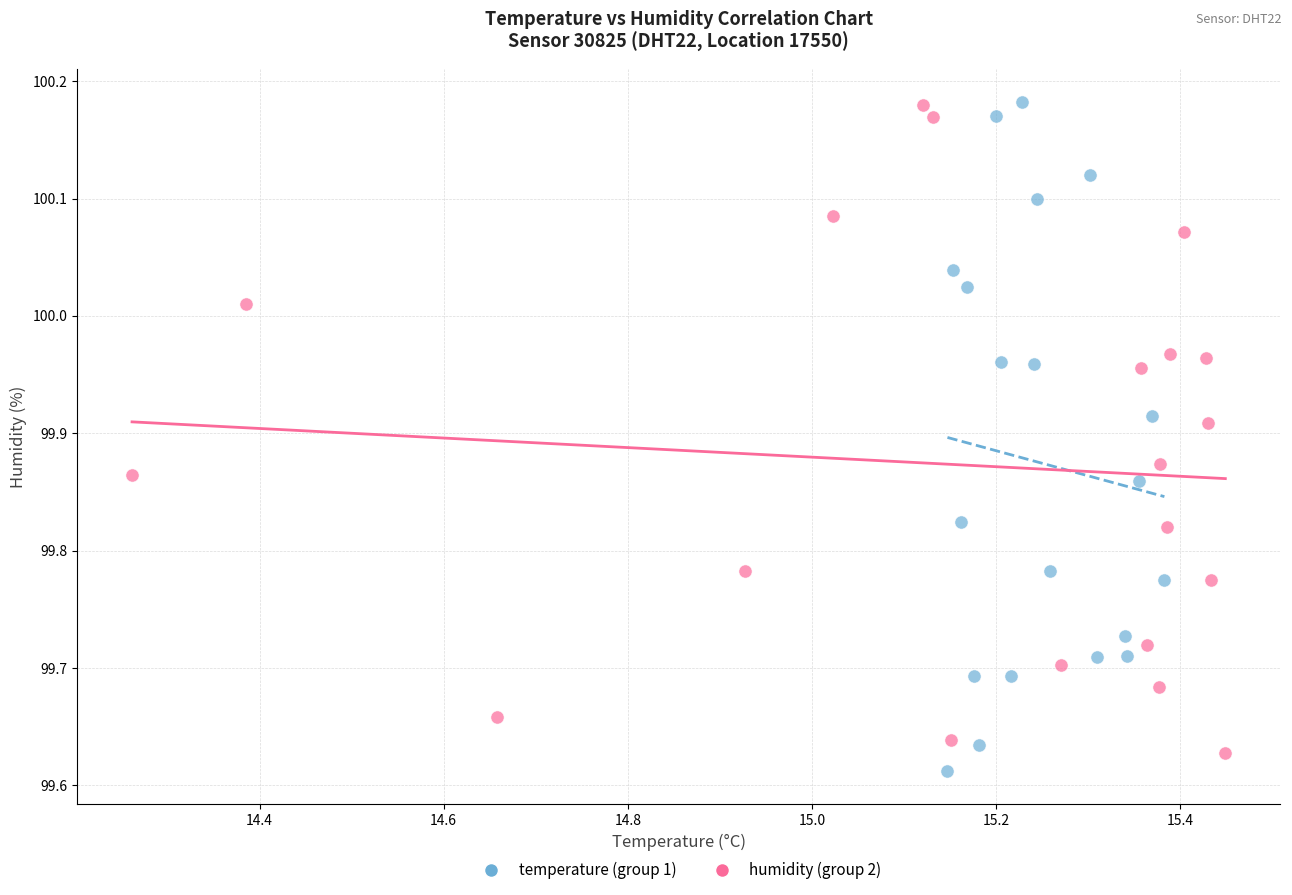

What are all the series names shown in the legend?

temperature (group 1), humidity (group 2)